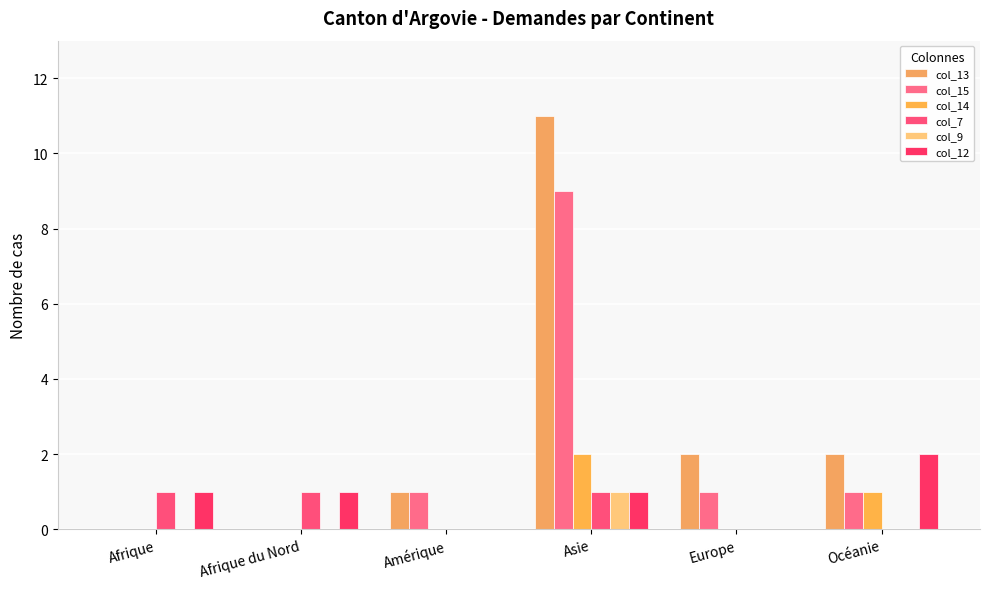

What is the total value across all series at Afrique?

2